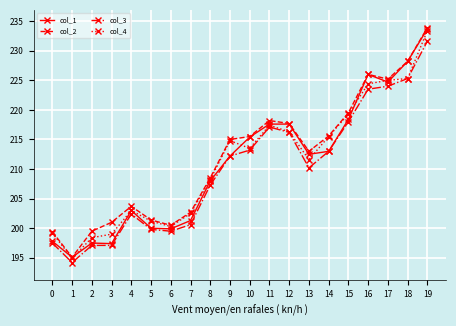

Is the value of col_3 at 0 greater than the value of col_2 at 16?

No